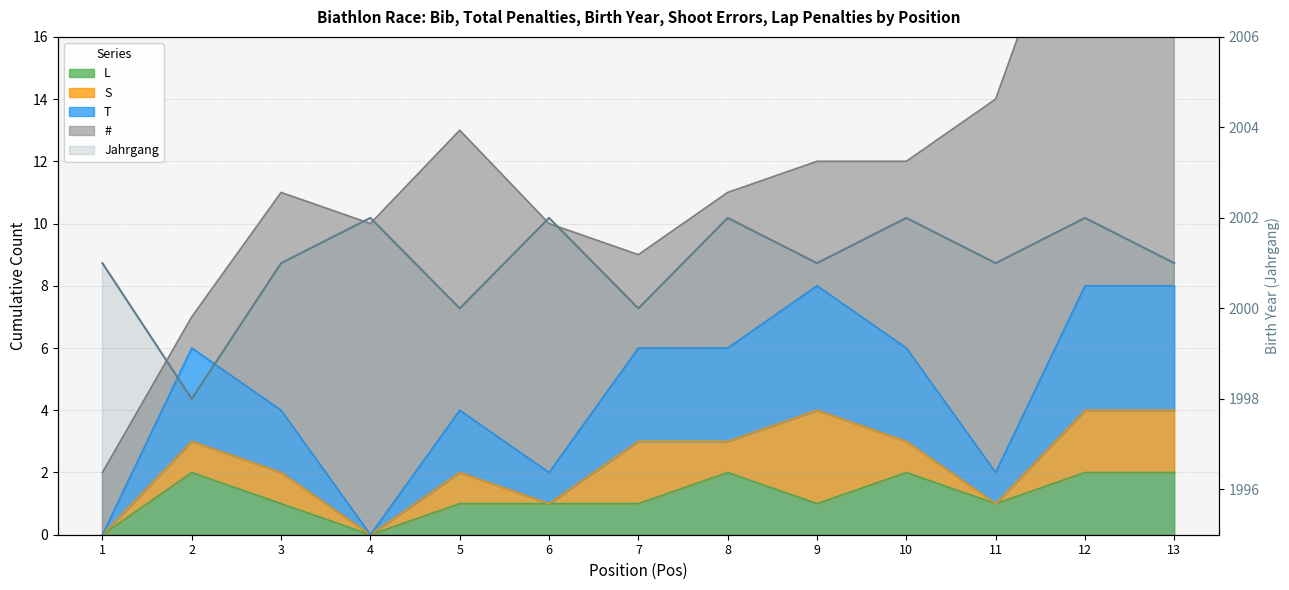

In Jahrgang, how many points are lower than both neighbors (excluding endpoints)?

5